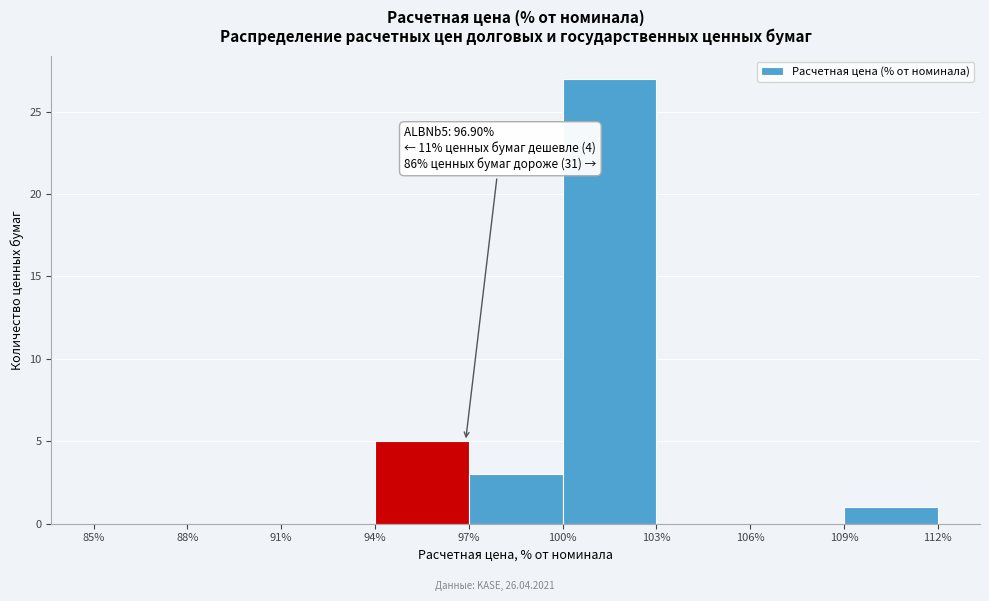

Which range on the x-axis has the tallest bar?

100% to 103%